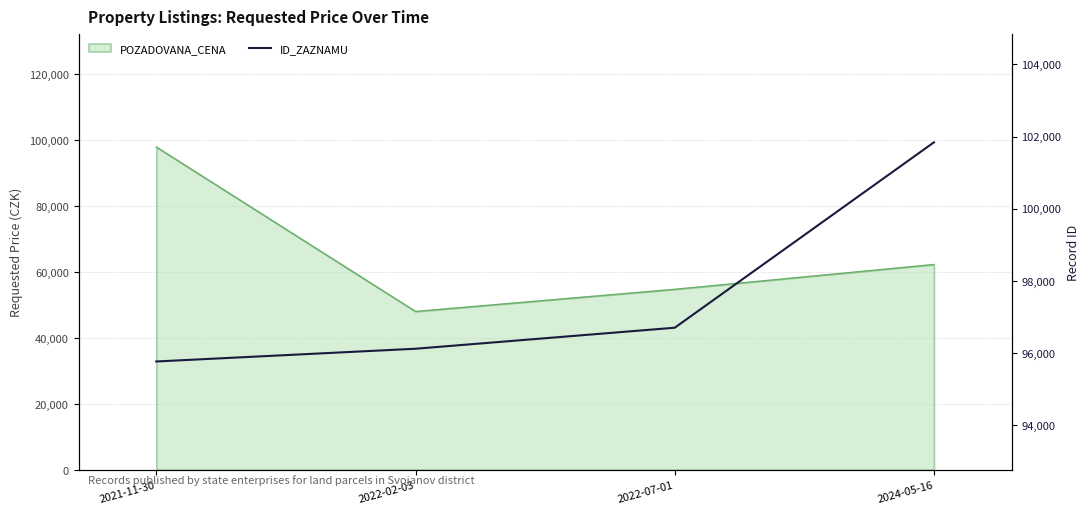

How many values exceed 96704?

1